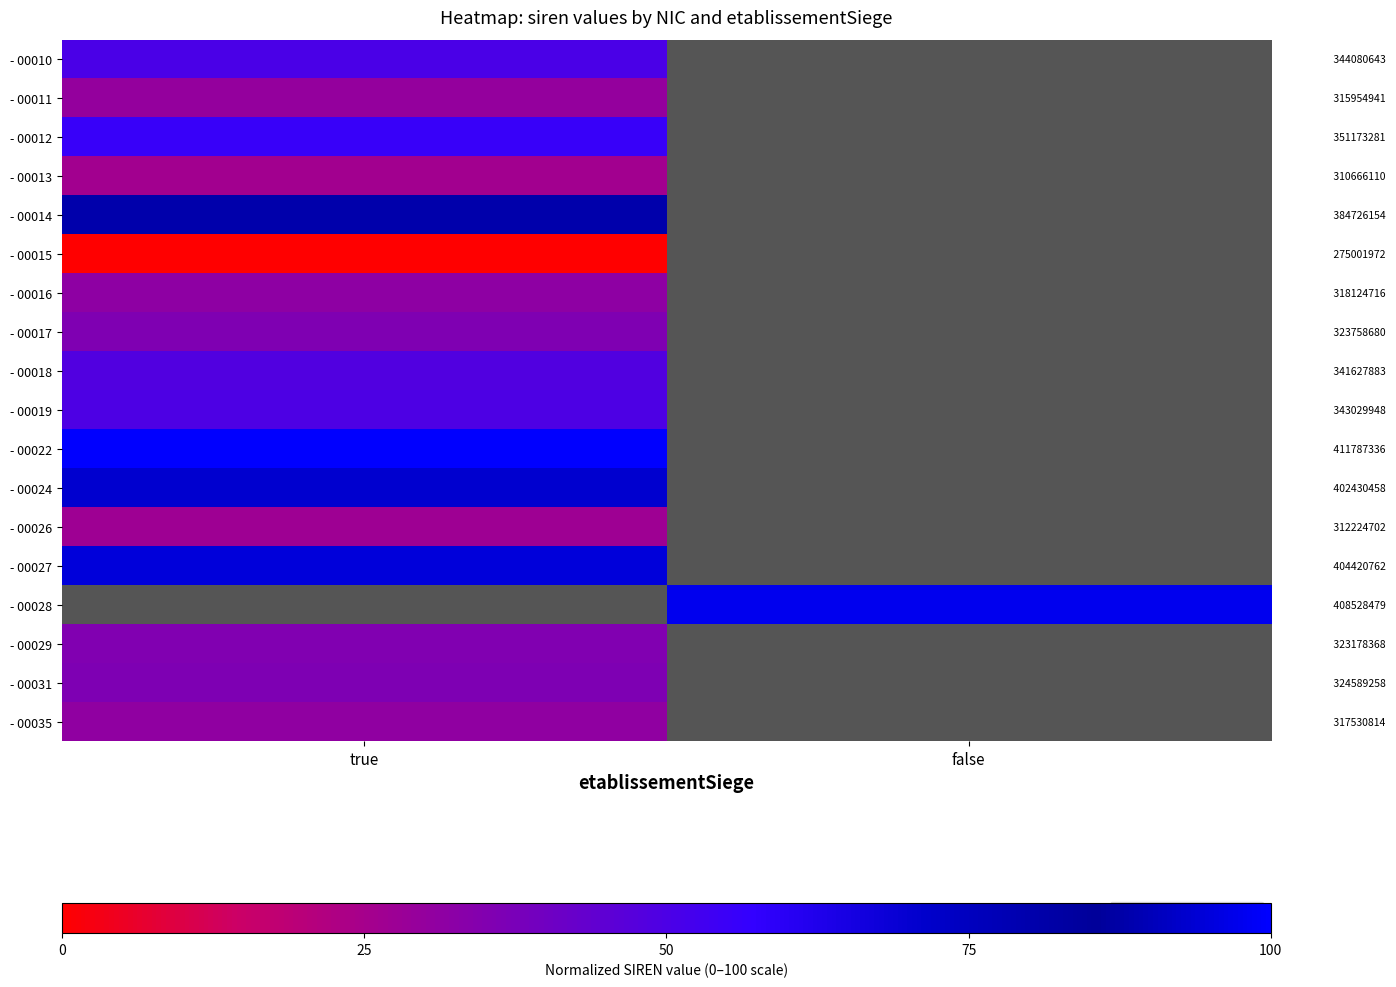

How many categories are shown in the chart?

2